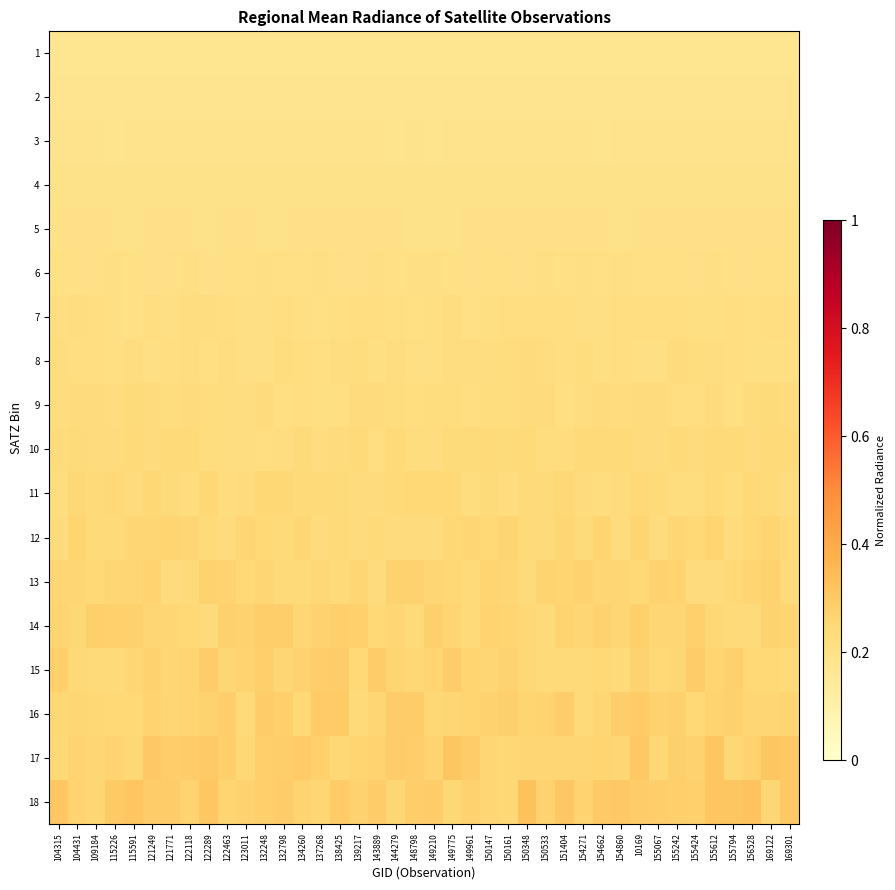

Which series changed the most between 121771 and 149210?

12